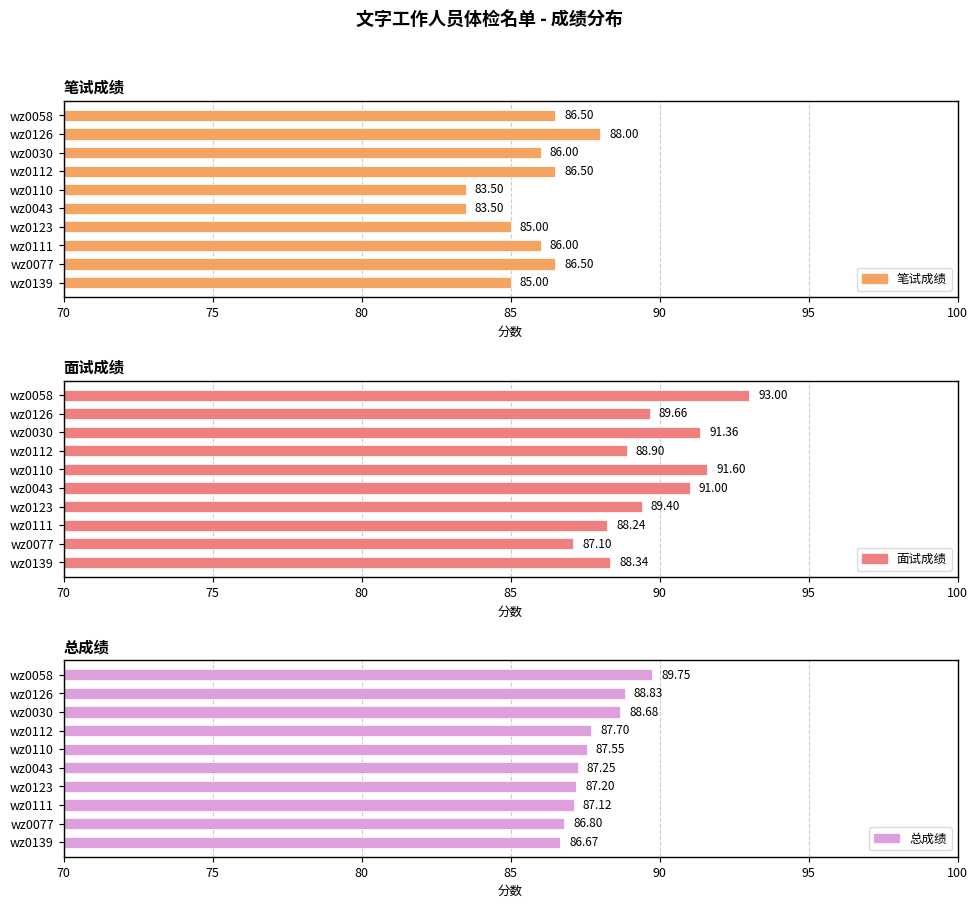

Count the number of categories in the chart.

10